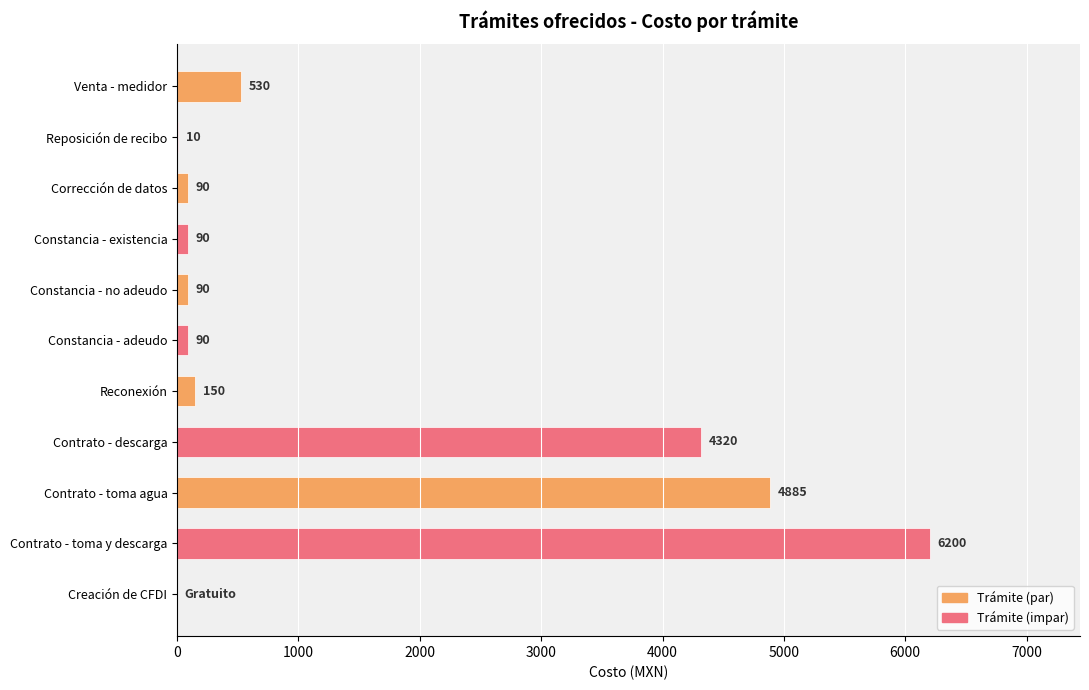

The value at Constancia - adeudo is 90. True or false?

True